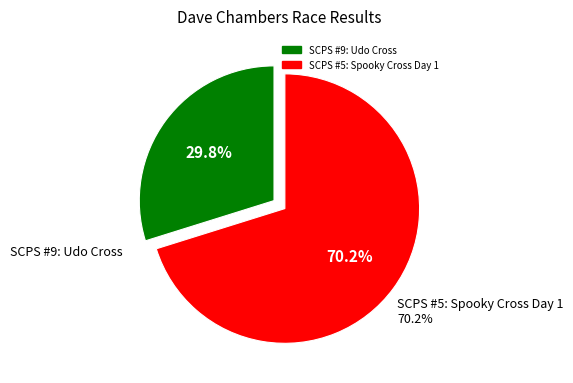

Is there a majority slice in this chart?

Yes